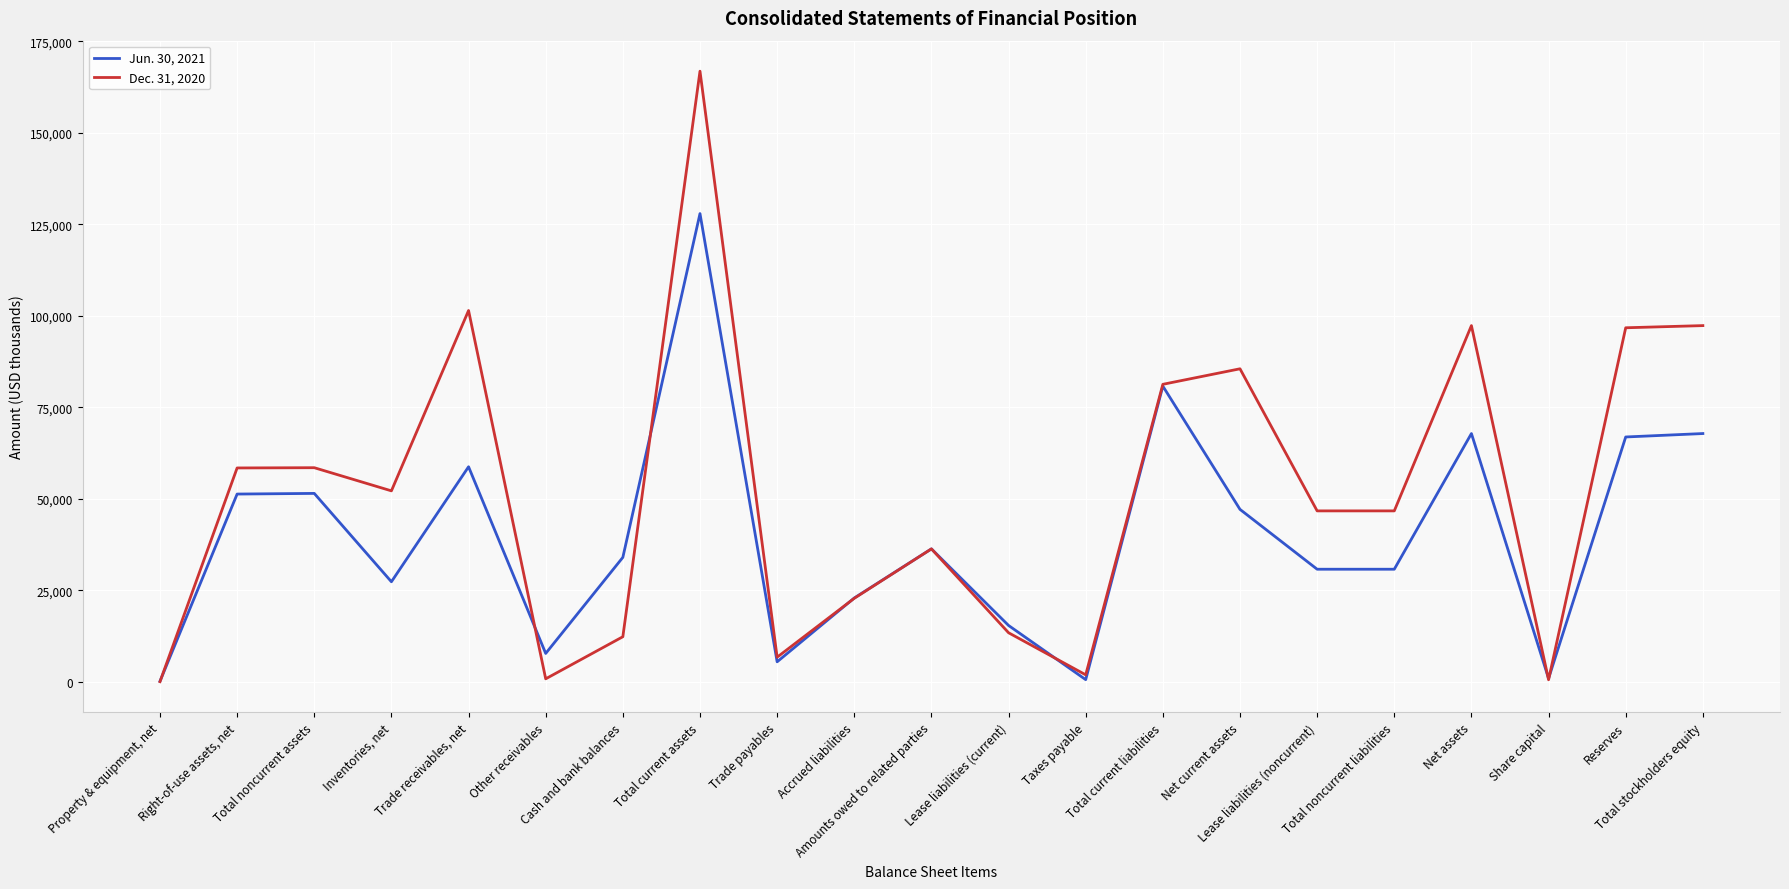

Which series has the largest total across all categories?

Dec. 31, 2020